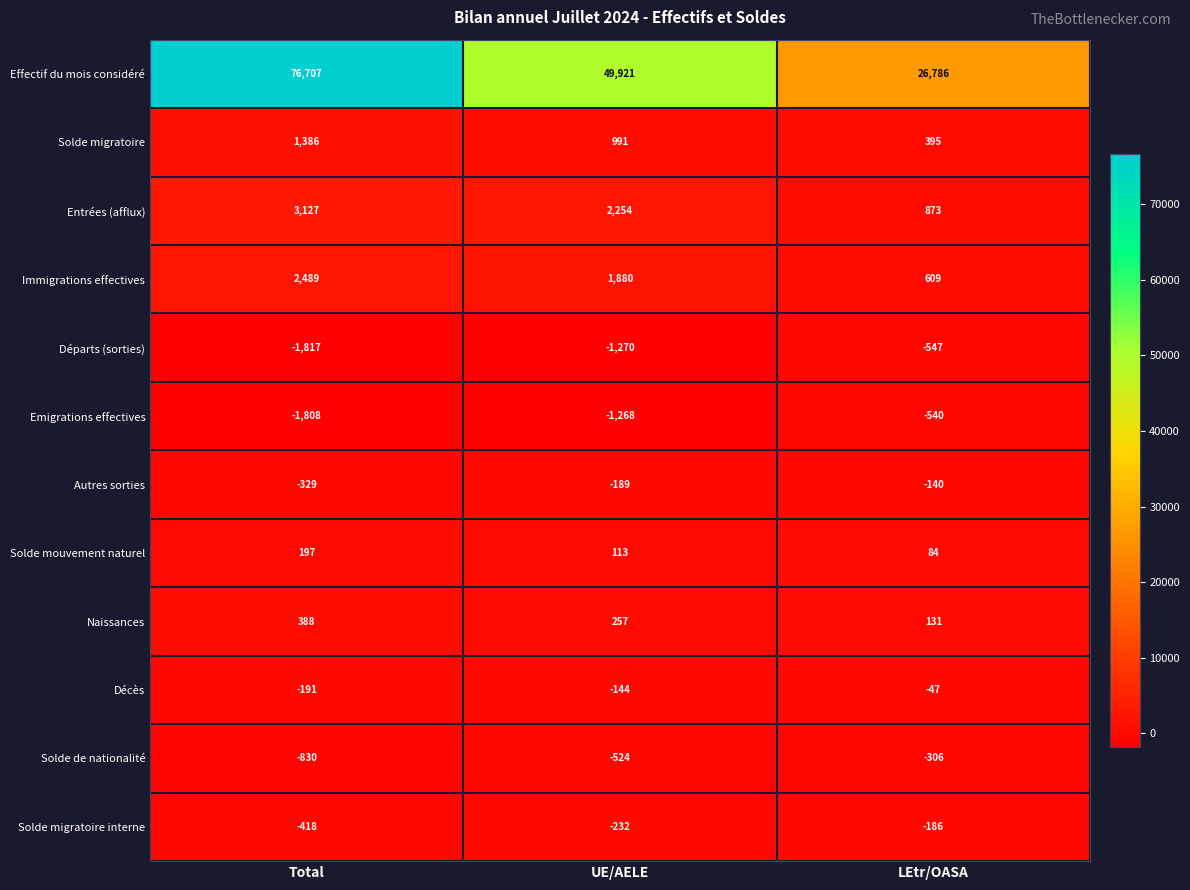

What is the greatest value displayed?

76707